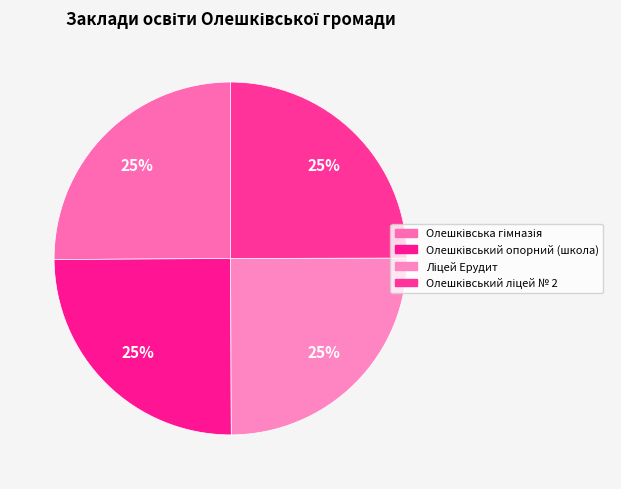

How many segments does this pie chart have?

4